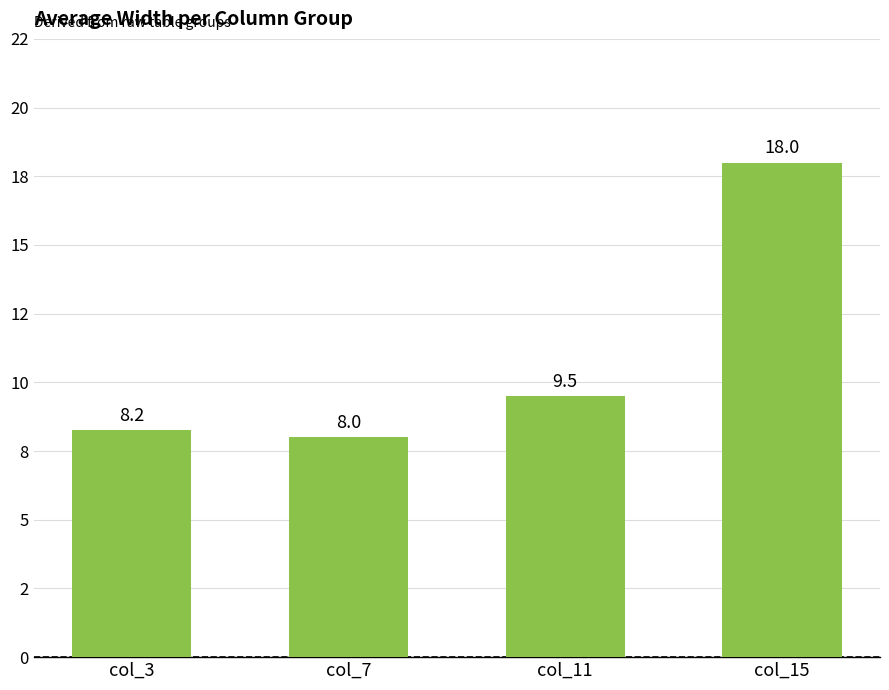

What is the value of the 3rd bar from the left?

9.5